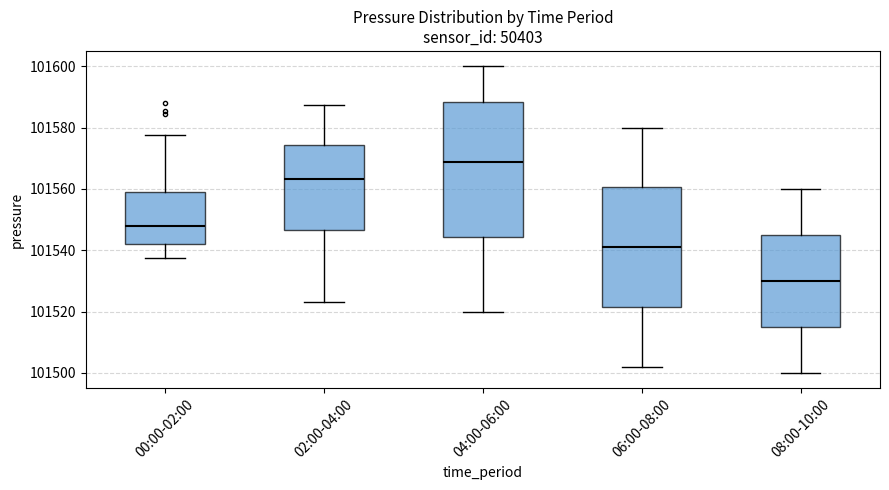

Where is the upper edge of the box for 04:00-06:00 on the y-axis? The values are not printed on the chart, so give them approximately, as read against the axis.

101588